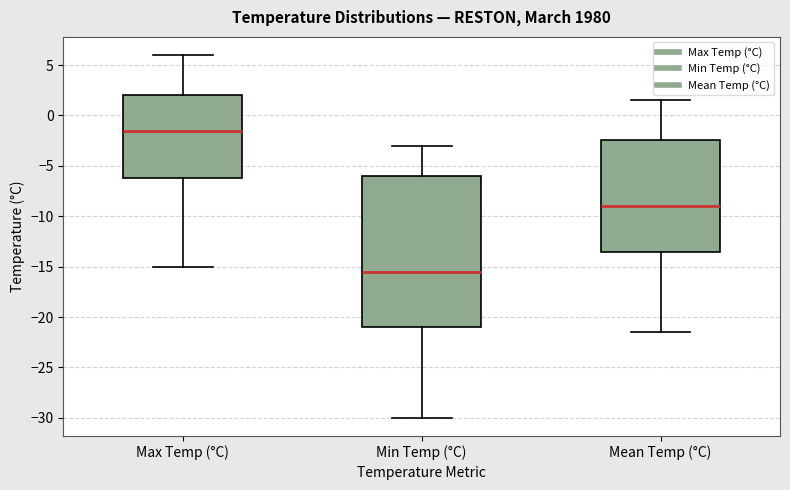

Where does the median line of the box for Mean Temp (°C) sit on the y-axis? The values are not printed on the chart, so give them approximately, as read against the axis.

-9.0